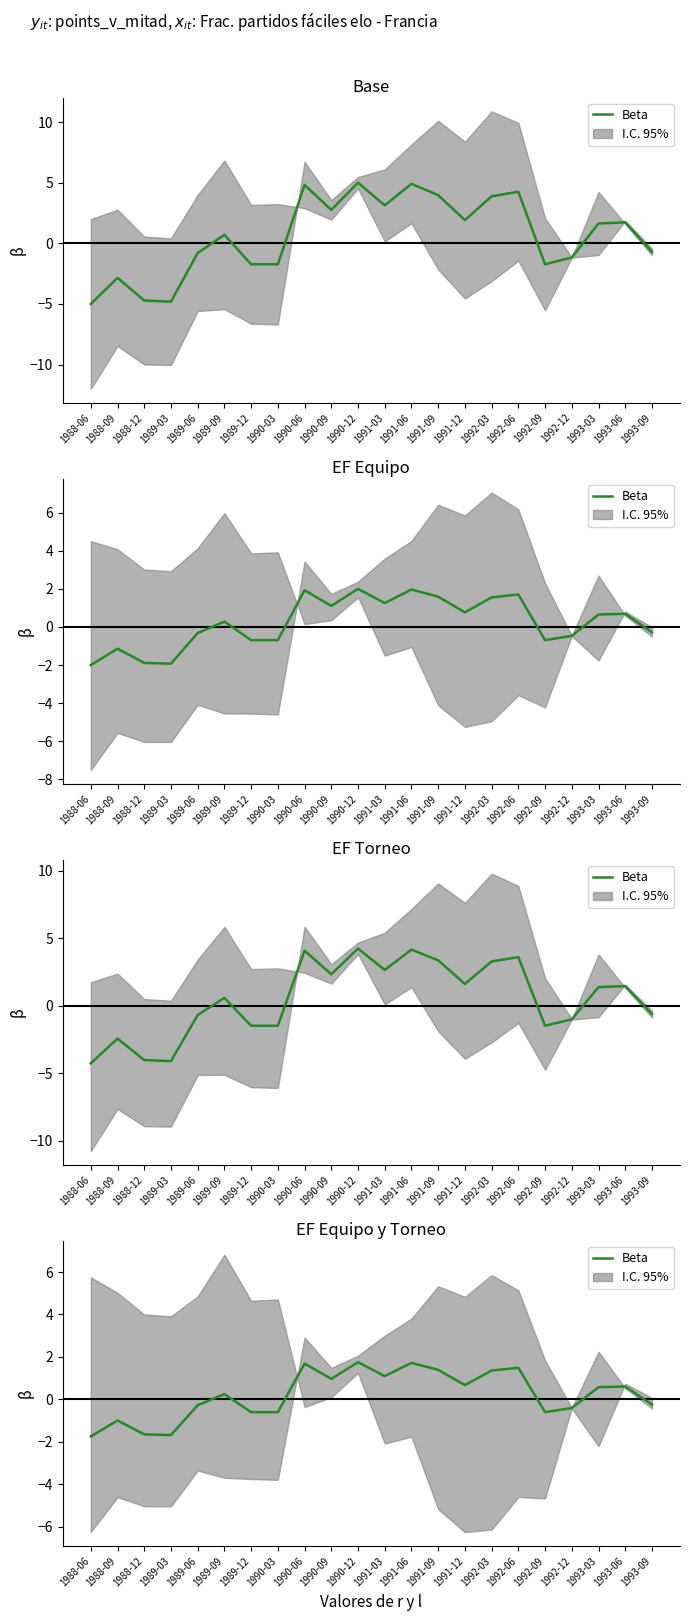

What is the change in value from 1989-12 to 1990-09?

+1.6